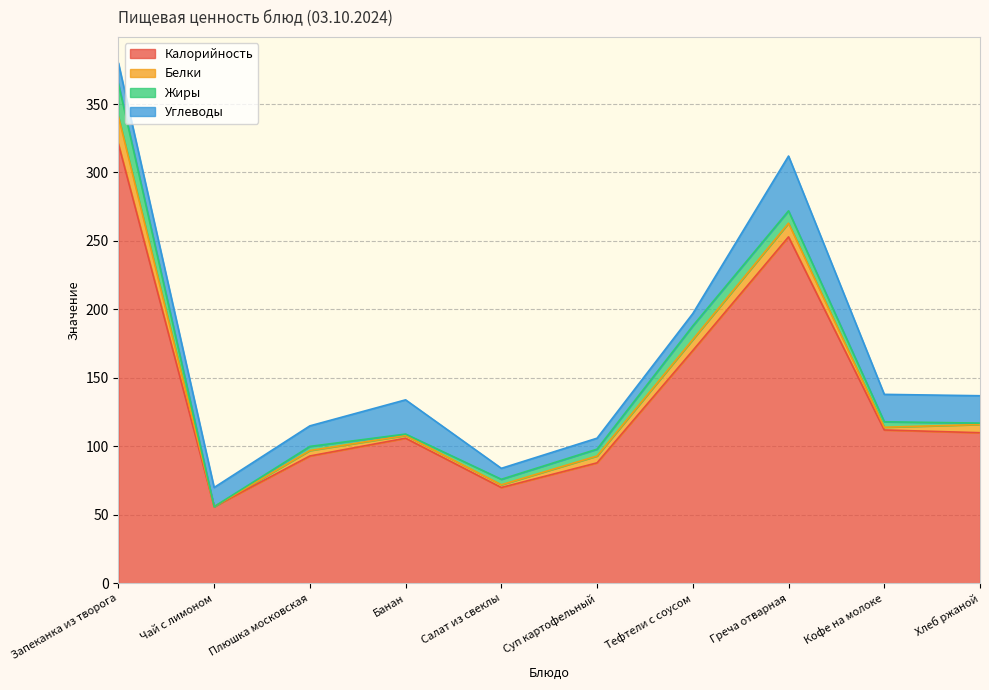

At which category is the sum across all series the highest?

Запеканка из творога